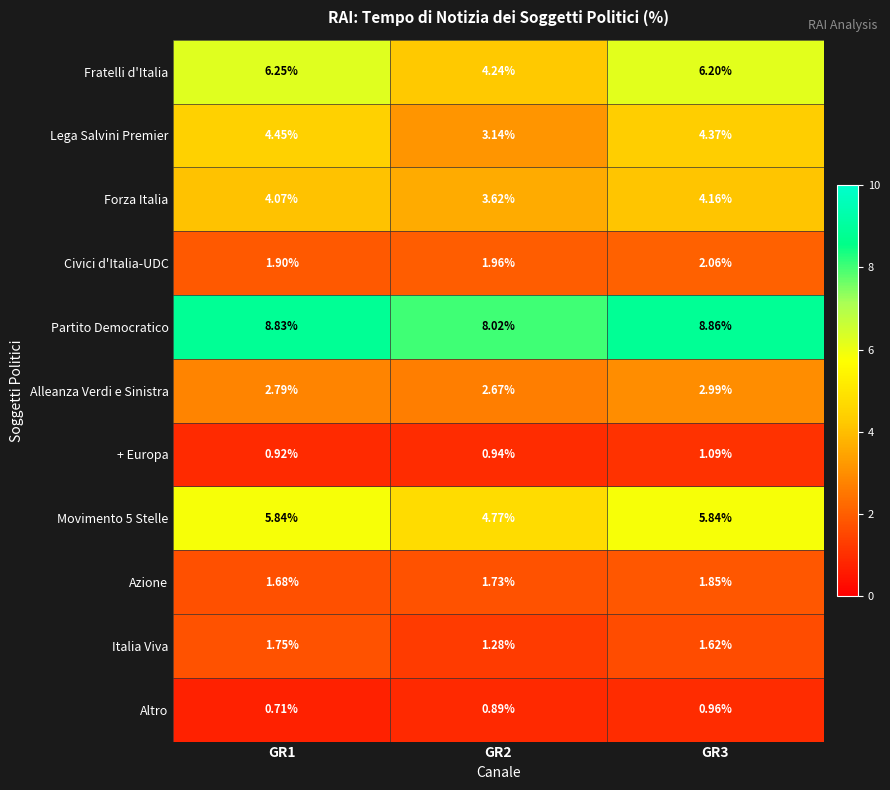

At which category does the chart reach its peak across all series?

GR3